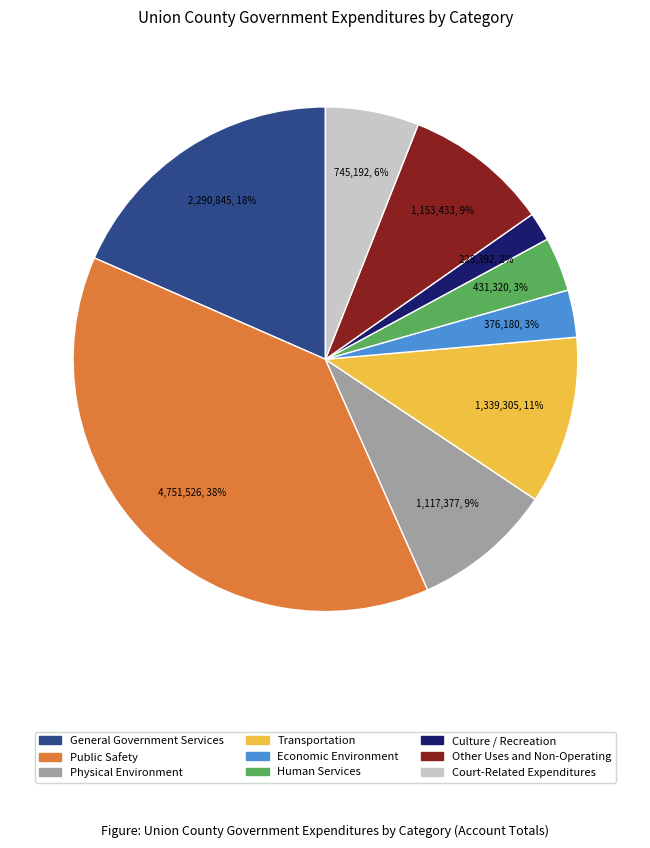

Does any single category account for the majority?

No